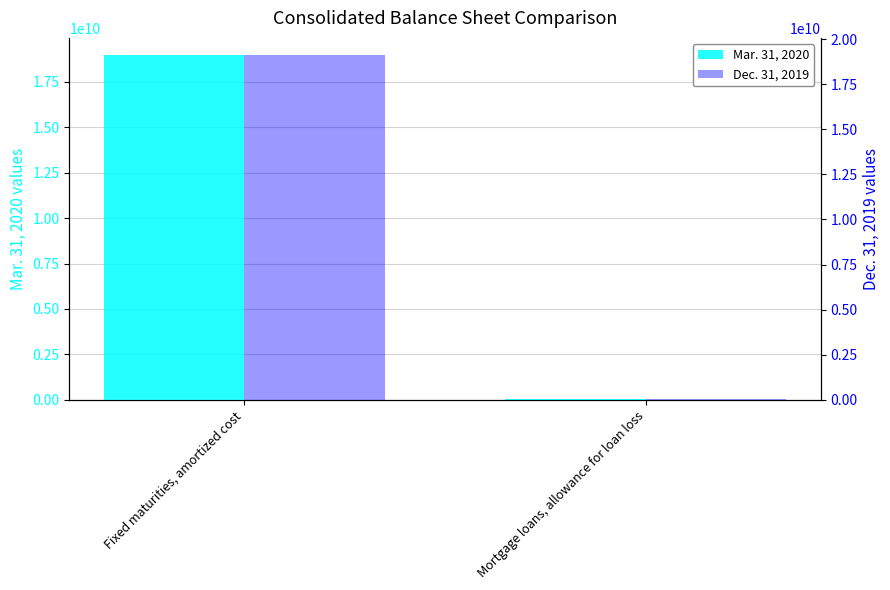

List the series in order of their peak value, lowest first.

Mar. 31, 2020, Dec. 31, 2019